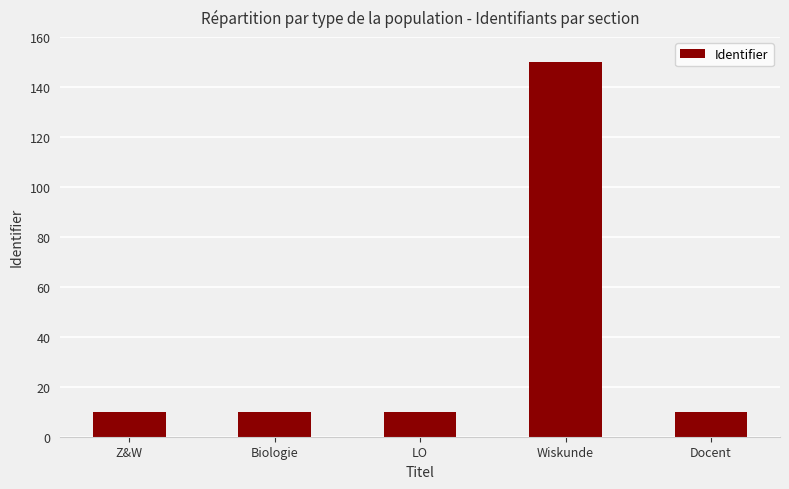

Reading left to right, list all the values displayed in this chart.

10.0	10.0	10.0	150.0	10.0